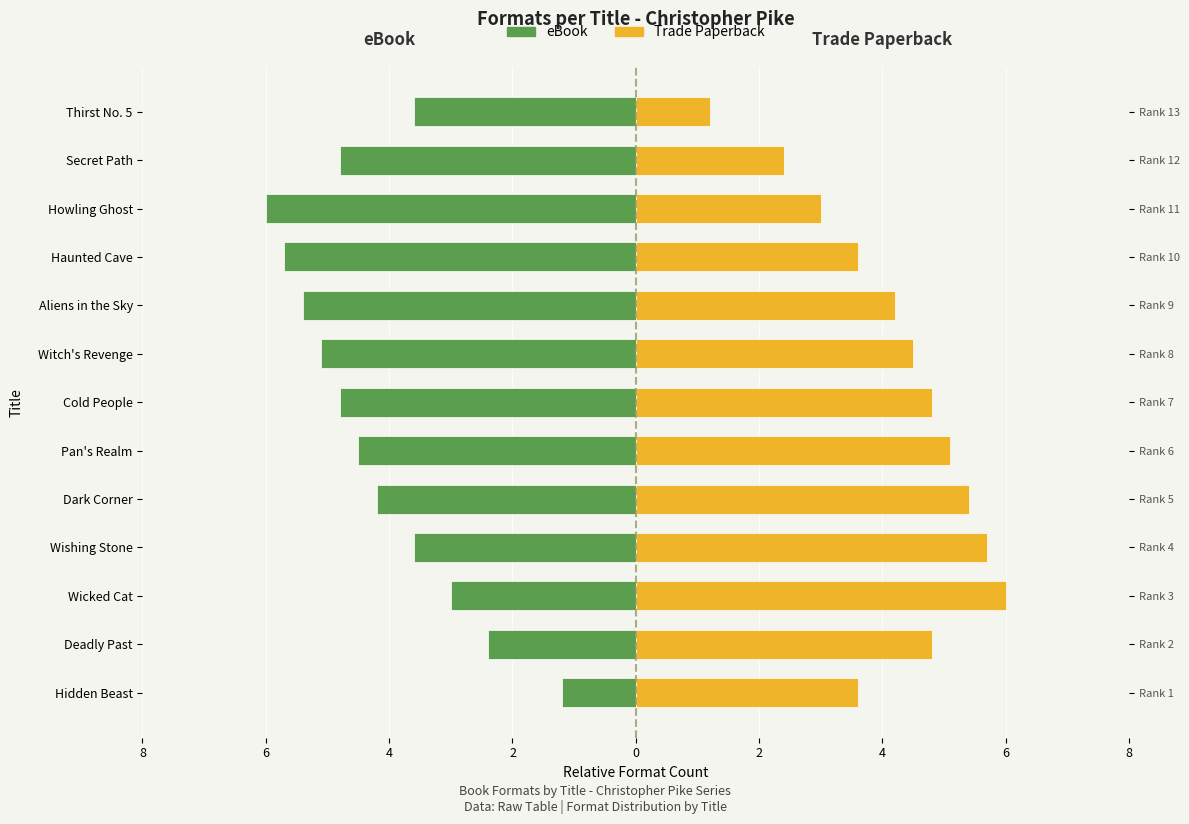

How many bars are there in each group?

2